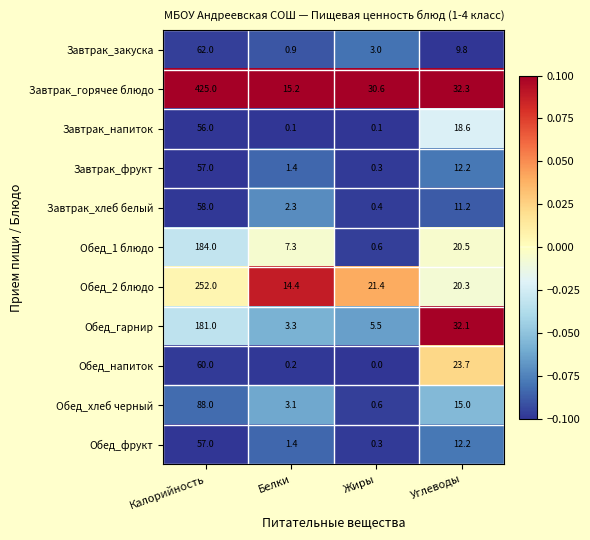

How many series are shown in this chart?

11